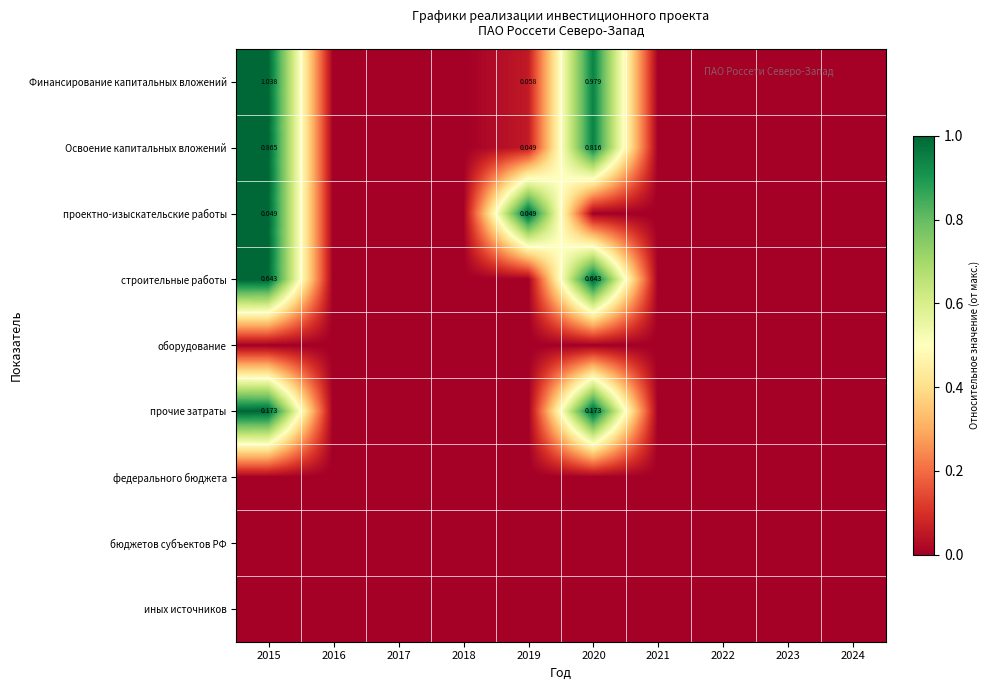

True or false: Финансирование капитальных вложений has a value of -0.7 at 2023.

False